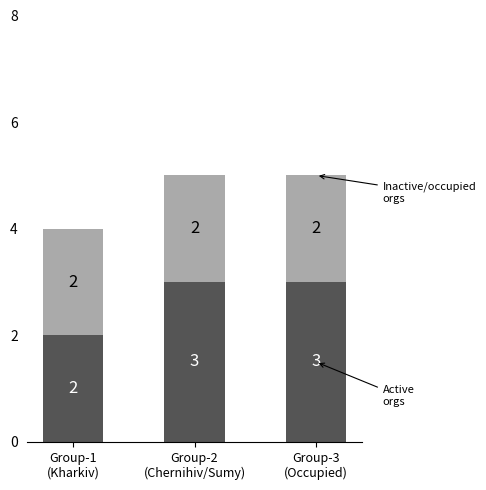

Reading right to left, transcribe the values for Active orgs.

3	3	2